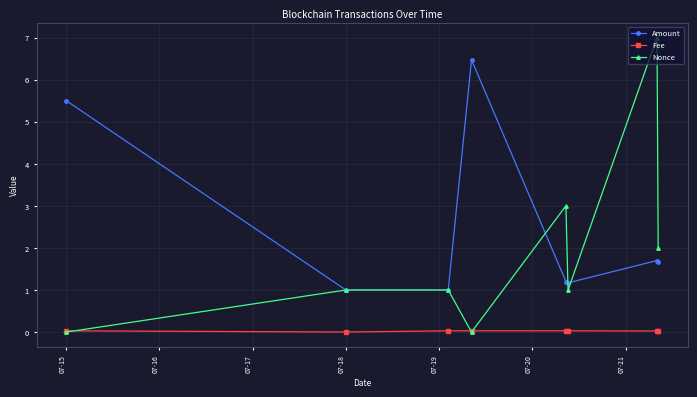

How many Nonce values are between 1 and 3?

5